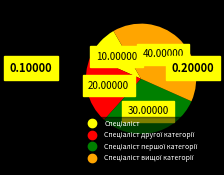

Count the number of slices in the pie.

4